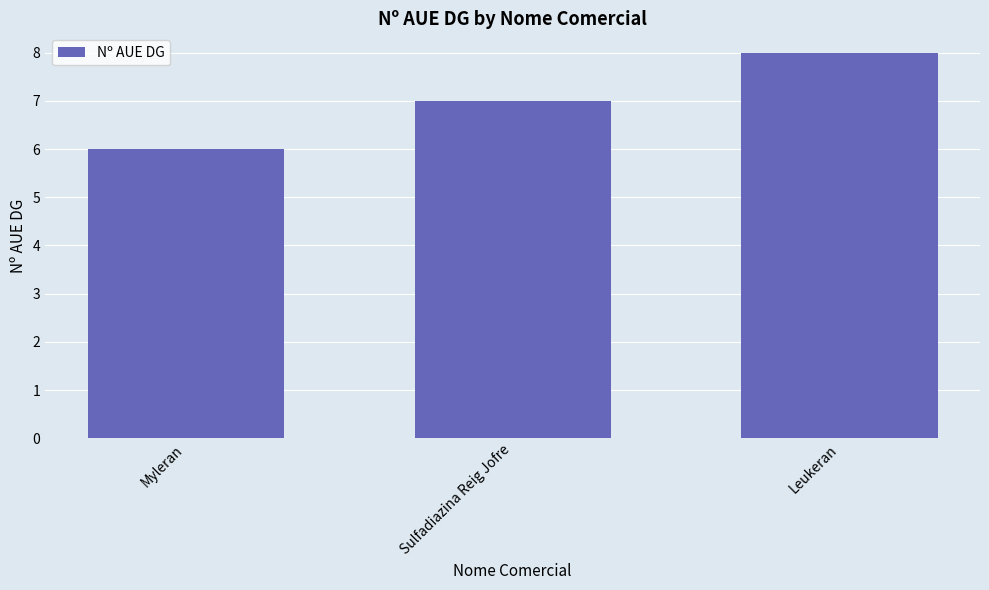

Count the number of data series in this chart.

1